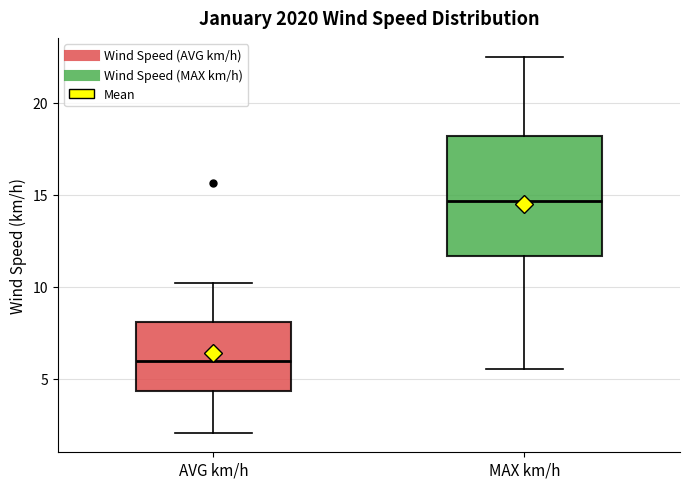

Which box is the tallest, from its lower edge to its upper edge?

MAX km/h